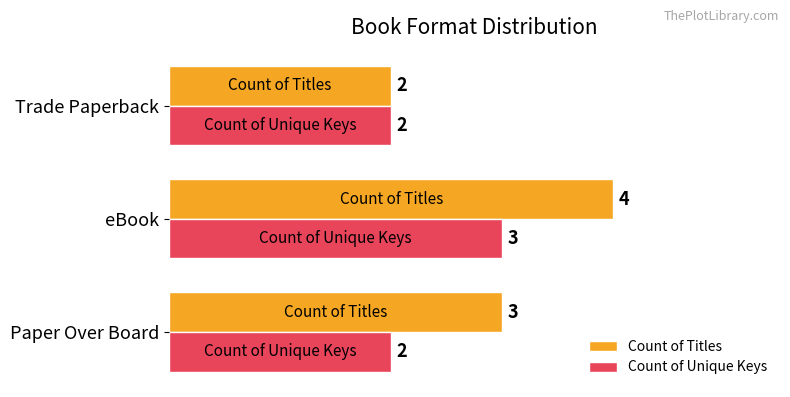

What value does the Count of Unique Keys series have at eBook?

3